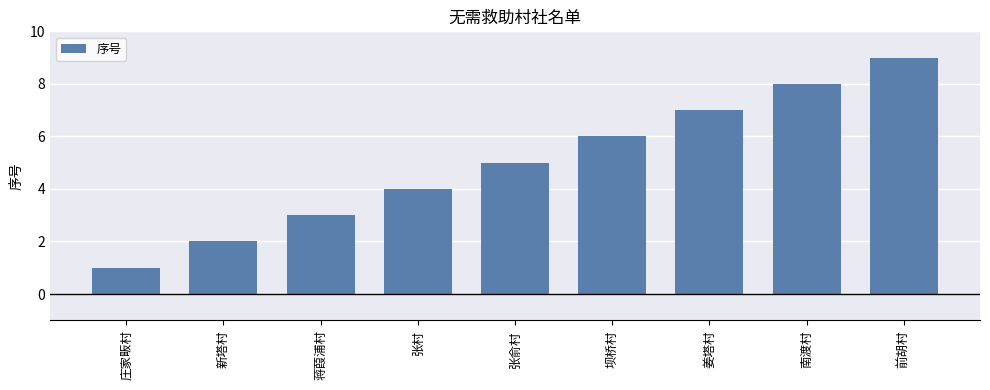

At which category does the chart reach its peak across all series?

前胡村